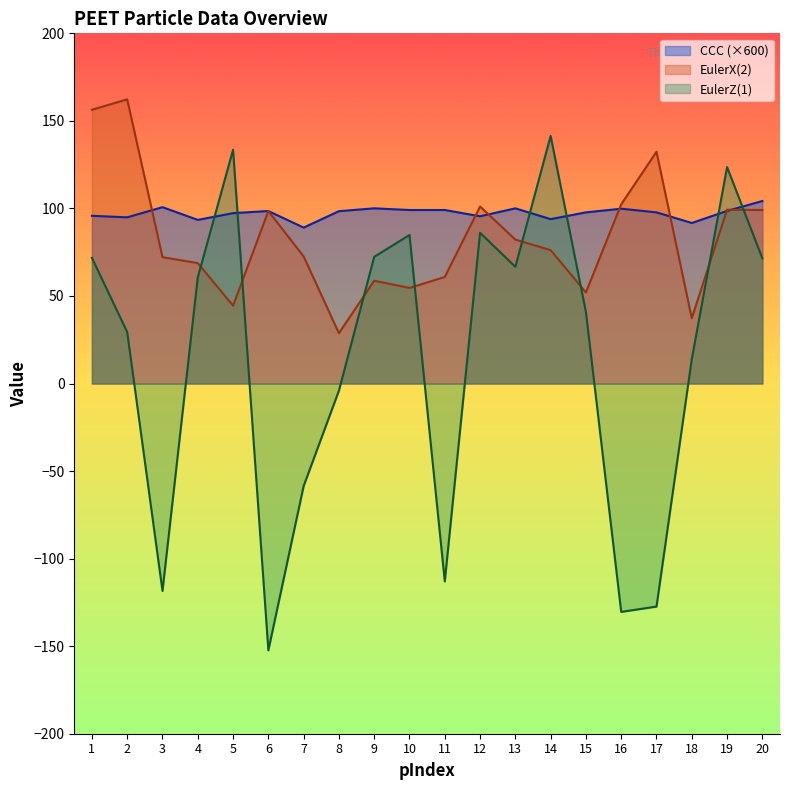

Which series ends up on top after the final intersection of EulerZ(1) and EulerX(2)?

EulerX(2)